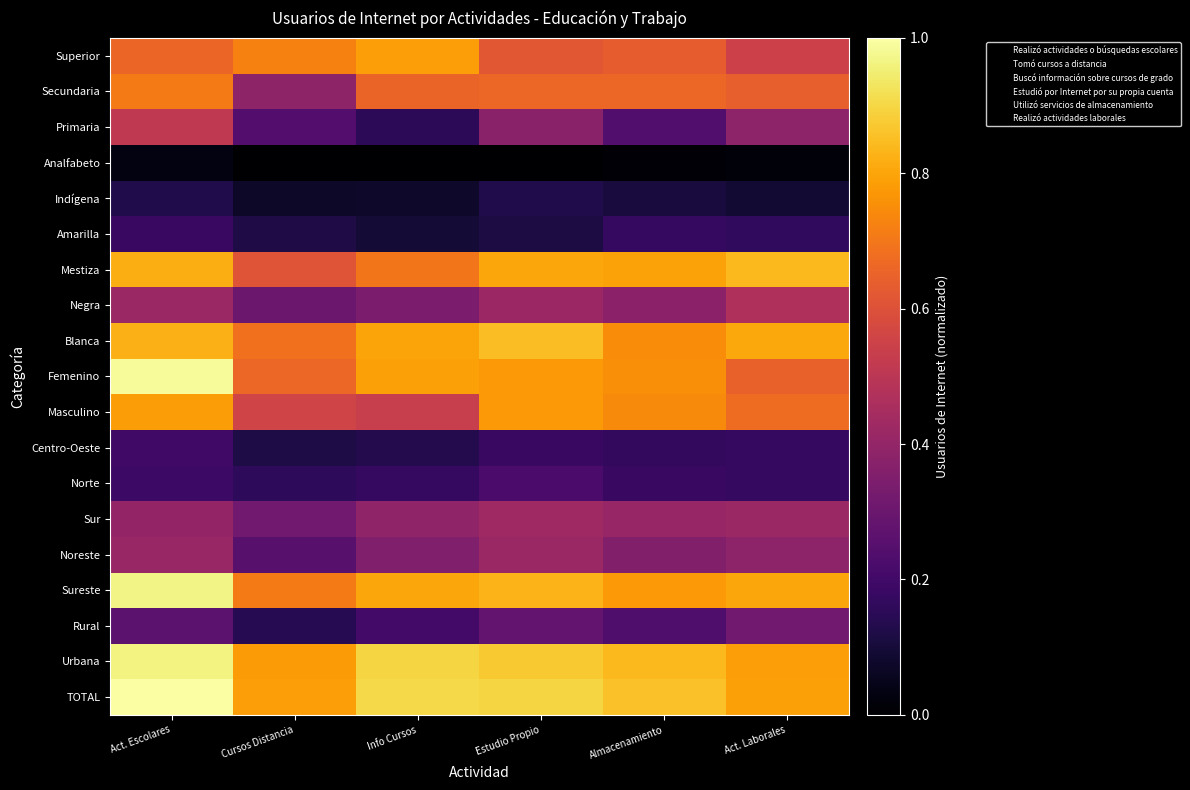

Reading left to right, list all the values displayed in this chart.

TOTAL: Act. Escolares=1.0	Cursos Distancia=0.8	Info Cursos=0.9	Estudio Propio=0.9	Almacenamiento=0.9	Act. Laborales=0.8
Urbana: Act. Escolares=1.0	Cursos Distancia=0.8	Info Cursos=0.9	Estudio Propio=0.9	Almacenamiento=0.8	Act. Laborales=0.8
Rural: Act. Escolares=0.3	Cursos Distancia=0.1	Info Cursos=0.2	Estudio Propio=0.3	Almacenamiento=0.2	Act. Laborales=0.3
Sureste: Act. Escolares=1.0	Cursos Distancia=0.7	Info Cursos=0.8	Estudio Propio=0.8	Almacenamiento=0.8	Act. Laborales=0.8
Noreste: Act. Escolares=0.4	Cursos Distancia=0.3	Info Cursos=0.4	Estudio Propio=0.4	Almacenamiento=0.4	Act. Laborales=0.4
Sur: Act. Escolares=0.4	Cursos Distancia=0.3	Info Cursos=0.4	Estudio Propio=0.4	Almacenamiento=0.4	Act. Laborales=0.4
Norte: Act. Escolares=0.2	Cursos Distancia=0.2	Info Cursos=0.2	Estudio Propio=0.2	Almacenamiento=0.2	Act. Laborales=0.2
Centro-Oeste: Act. Escolares=0.2	Cursos Distancia=0.1	Info Cursos=0.1	Estudio Propio=0.2	Almacenamiento=0.2	Act. Laborales=0.2
Masculino: Act. Escolares=0.8	Cursos Distancia=0.6	Info Cursos=0.5	Estudio Propio=0.8	Almacenamiento=0.7	Act. Laborales=0.7
Femenino: Act. Escolares=1.0	Cursos Distancia=0.7	Info Cursos=0.8	Estudio Propio=0.8	Almacenamiento=0.8	Act. Laborales=0.6
Blanca: Act. Escolares=0.8	Cursos Distancia=0.7	Info Cursos=0.8	Estudio Propio=0.8	Almacenamiento=0.7	Act. Laborales=0.8
Negra: Act. Escolares=0.4	Cursos Distancia=0.3	Info Cursos=0.3	Estudio Propio=0.4	Almacenamiento=0.4	Act. Laborales=0.5
Mestiza: Act. Escolares=0.8	Cursos Distancia=0.6	Info Cursos=0.7	Estudio Propio=0.8	Almacenamiento=0.8	Act. Laborales=0.8
Amarilla: Act. Escolares=0.2	Cursos Distancia=0.1	Info Cursos=0.1	Estudio Propio=0.1	Almacenamiento=0.2	Act. Laborales=0.2
Indígena: Act. Escolares=0.1	Cursos Distancia=0.1	Info Cursos=0.1	Estudio Propio=0.1	Almacenamiento=0.1	Act. Laborales=0.1
Analfabeto: Act. Escolares=0.0	Cursos Distancia=0.0	Info Cursos=0.0	Estudio Propio=0.0	Almacenamiento=0.0	Act. Laborales=0.0
Primaria: Act. Escolares=0.5	Cursos Distancia=0.2	Info Cursos=0.2	Estudio Propio=0.4	Almacenamiento=0.2	Act. Laborales=0.4
Secundaria: Act. Escolares=0.7	Cursos Distancia=0.4	Info Cursos=0.7	Estudio Propio=0.7	Almacenamiento=0.7	Act. Laborales=0.6
Superior: Act. Escolares=0.7	Cursos Distancia=0.7	Info Cursos=0.8	Estudio Propio=0.6	Almacenamiento=0.6	Act. Laborales=0.5